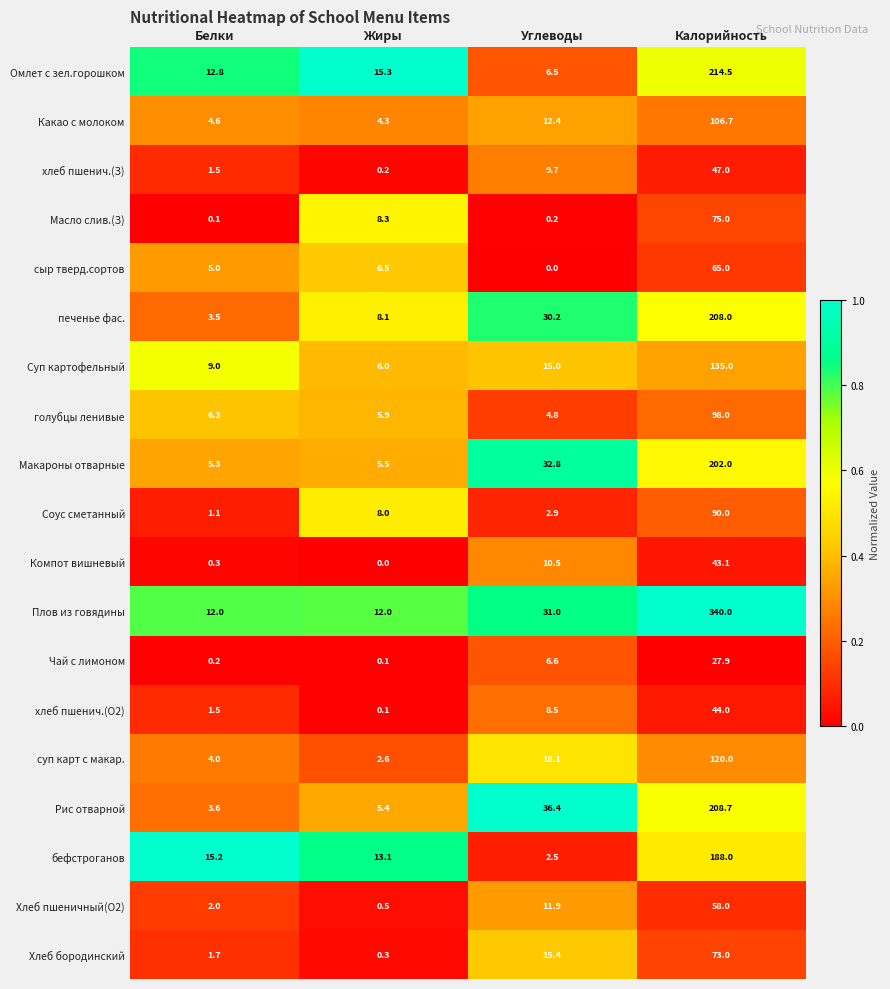

At which category does the chart reach its peak across all series?

Калорийность